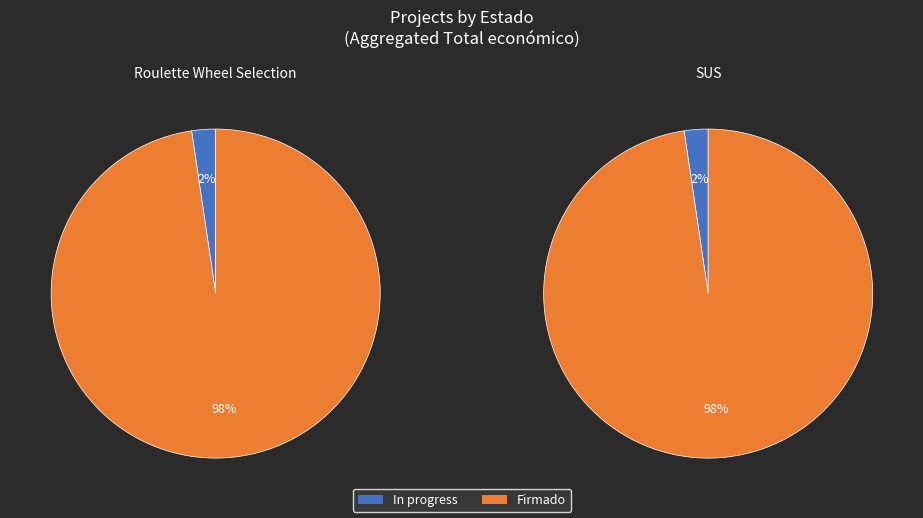

Does 2 represent more than half of the total?

No